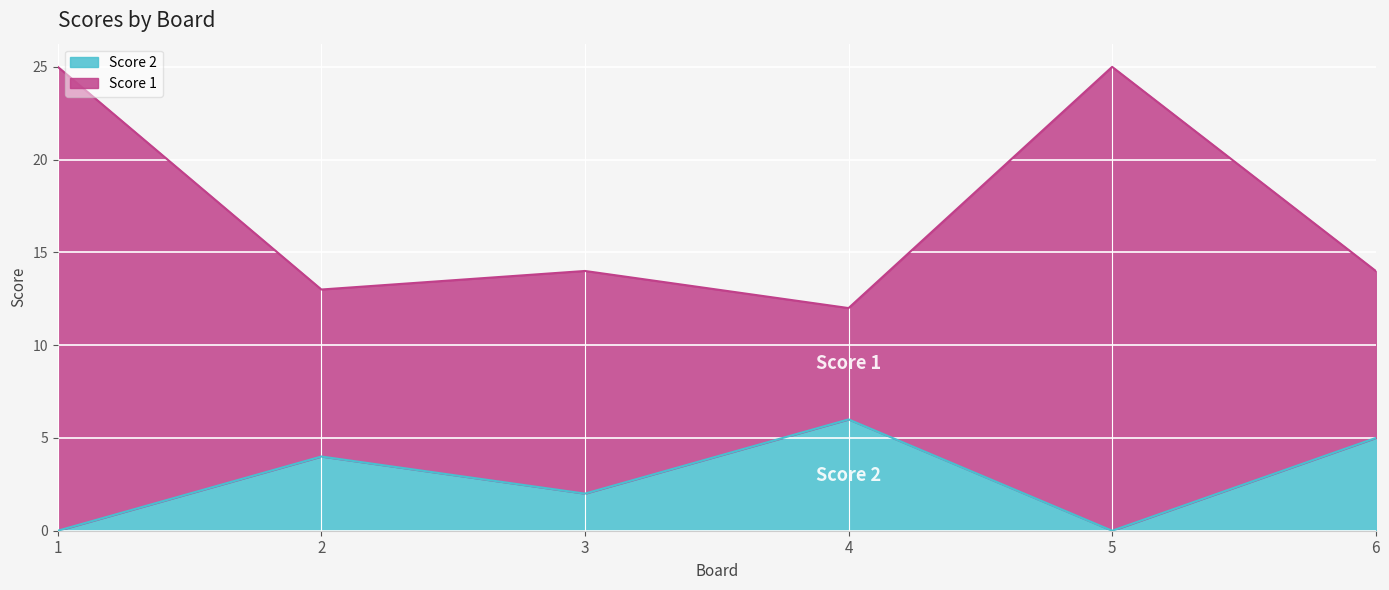

True or false: Score 1 and Score 2 cross at least once.

False